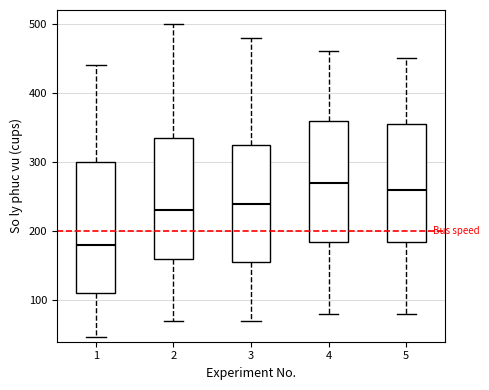

Which box has the highest median line?

4